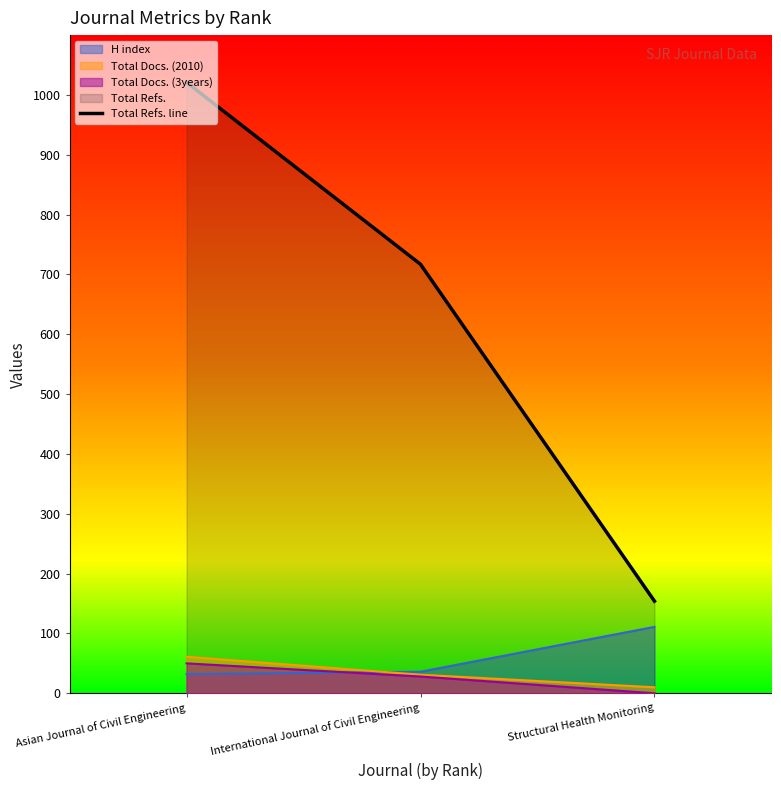

Reading left to right, what are all the values shown in this chart?

Asian Journal of Civil Engineering=1021	International Journal of Civil Engineering=717	Structural Health Monitoring=154